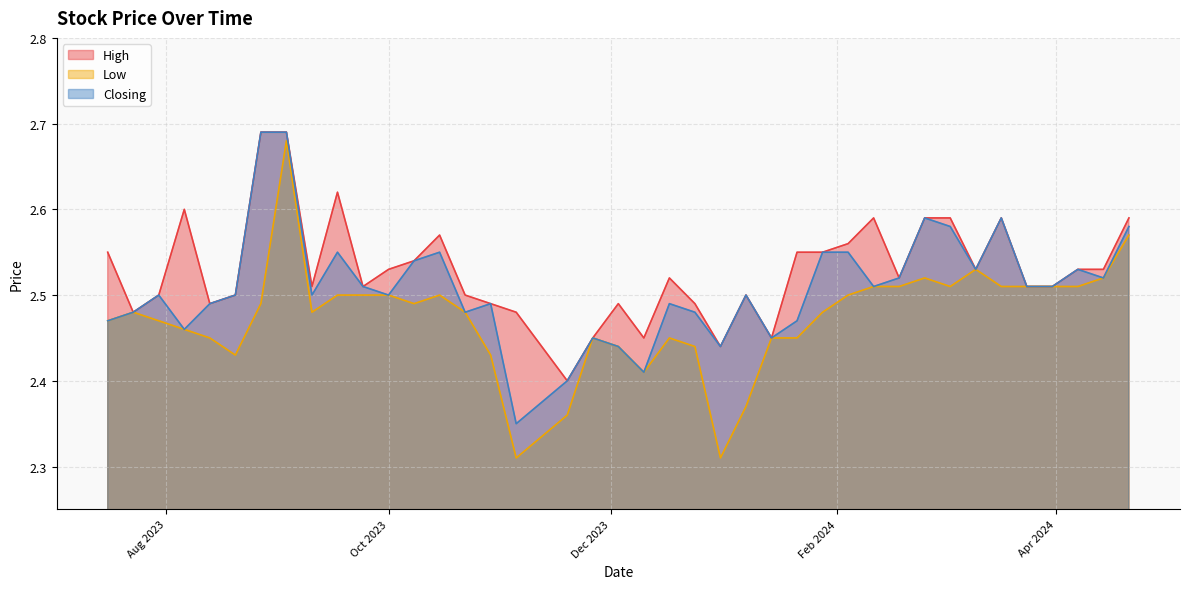

What is the value of the High point at the 35th from the left?

2.5